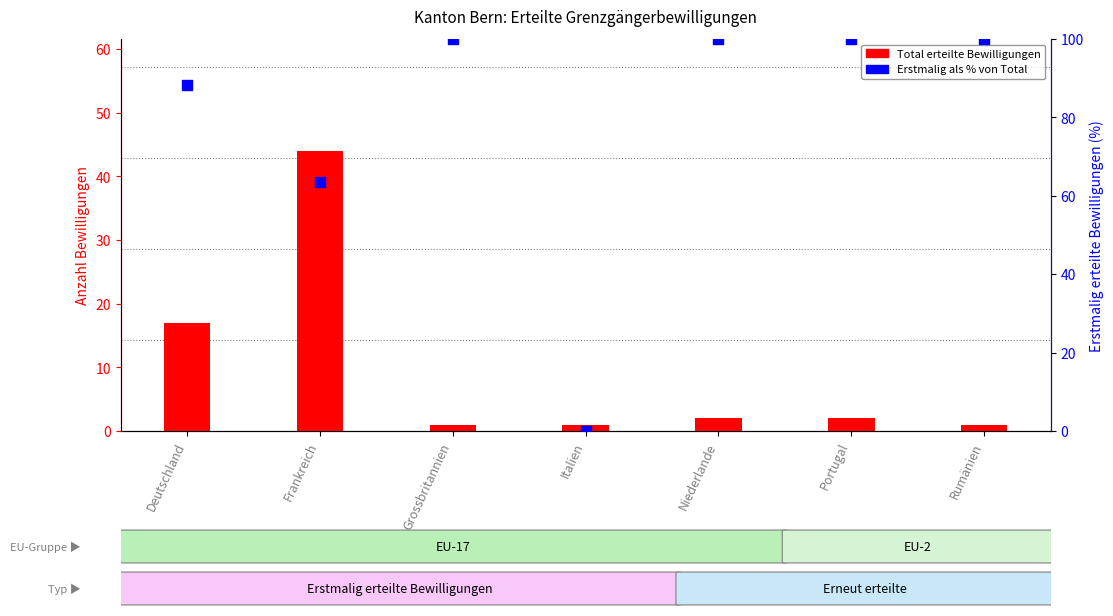

At which category is the sum across all series the highest?

Frankreich